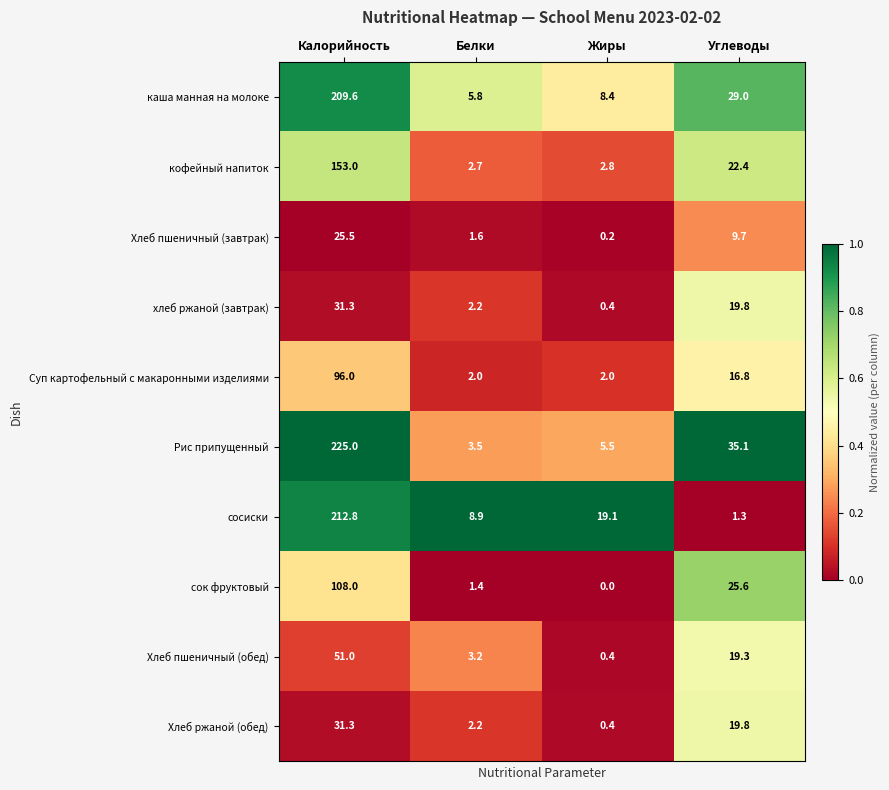

List the labels in order of сосиски value, smallest first.

Углеводы, Белки, Жиры, Калорийность